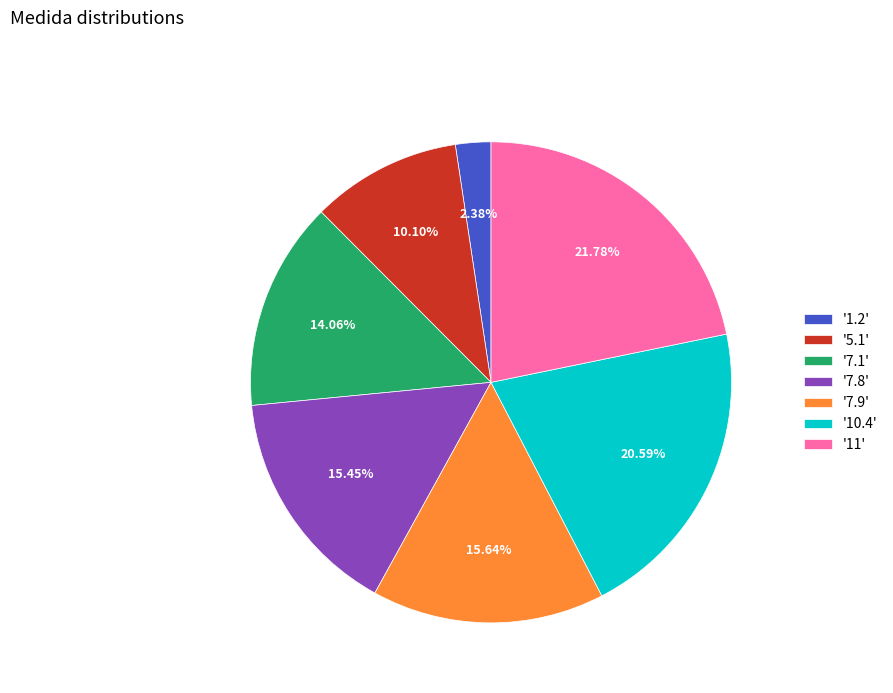

Is there a majority slice in this chart?

No